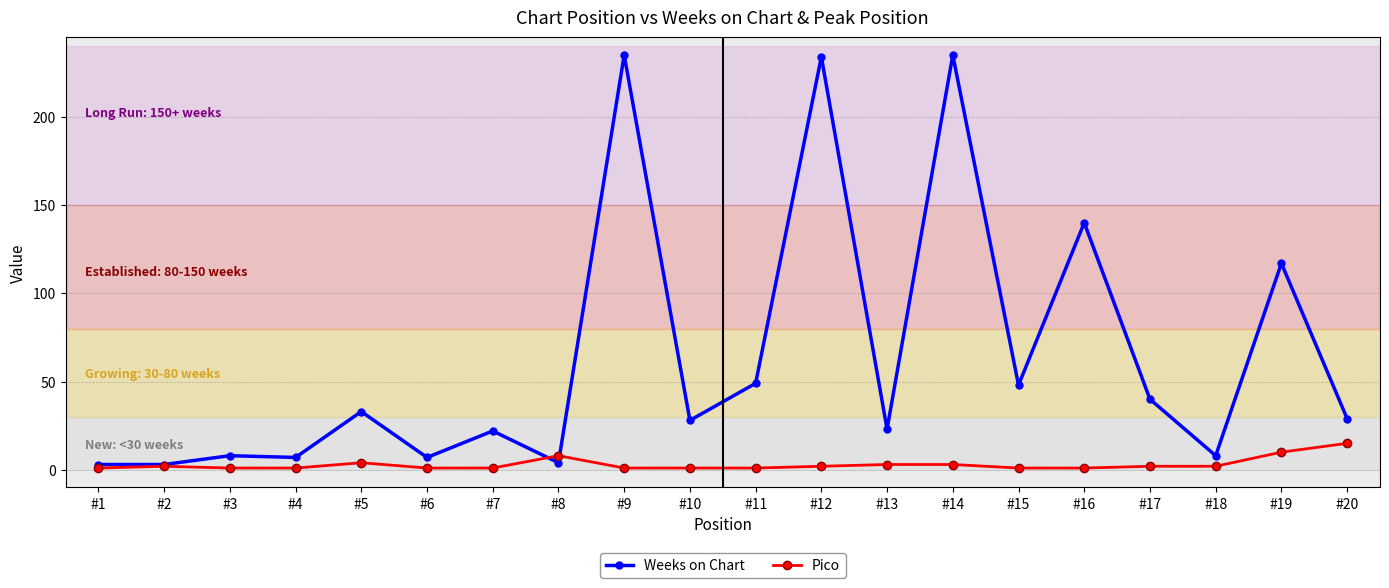

How many data points in Weeks on Chart are less than 29?

10